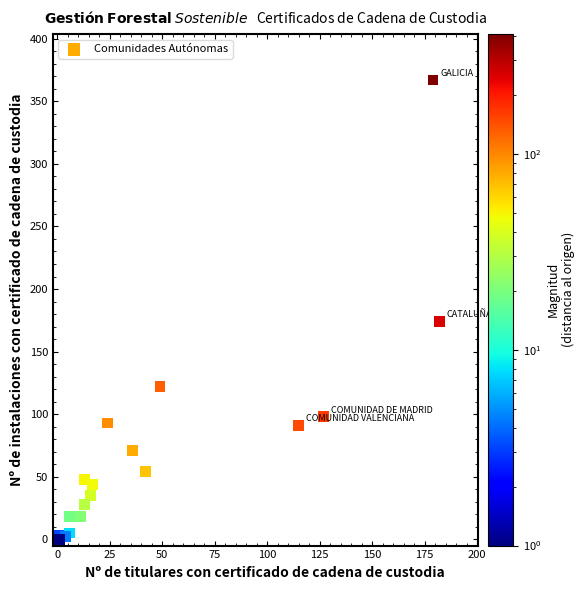

What Y value in the scatter plot is closest to 183?

174